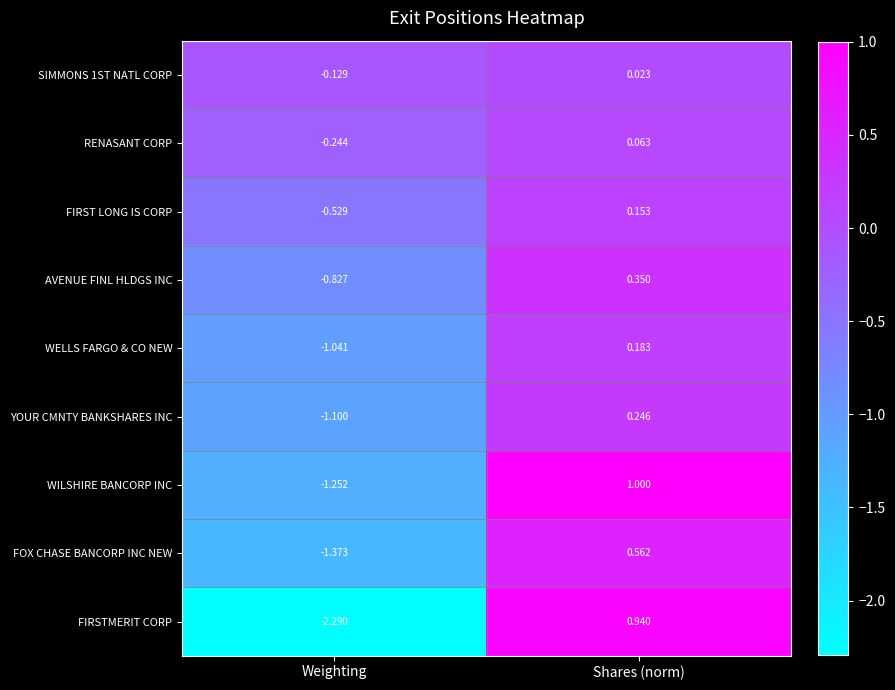

Between Weighting and Shares (norm), which series saw the biggest shift?

FIRSTMERIT CORP